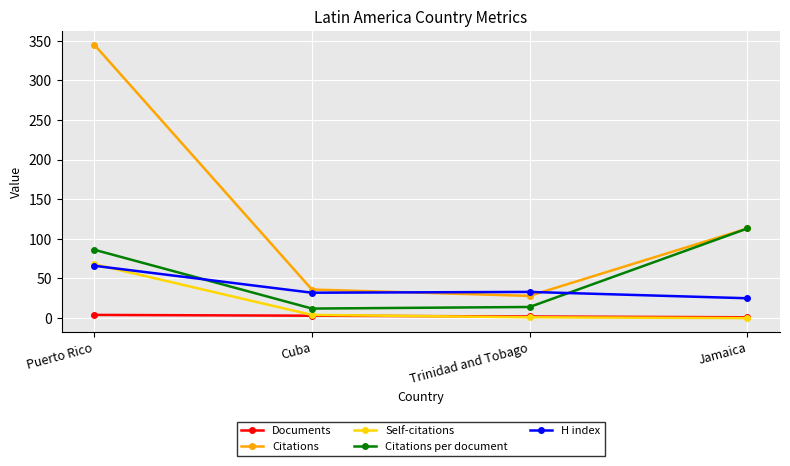

List the labels in order of Citations value, largest first.

Puerto Rico, Jamaica, Cuba, Trinidad and Tobago